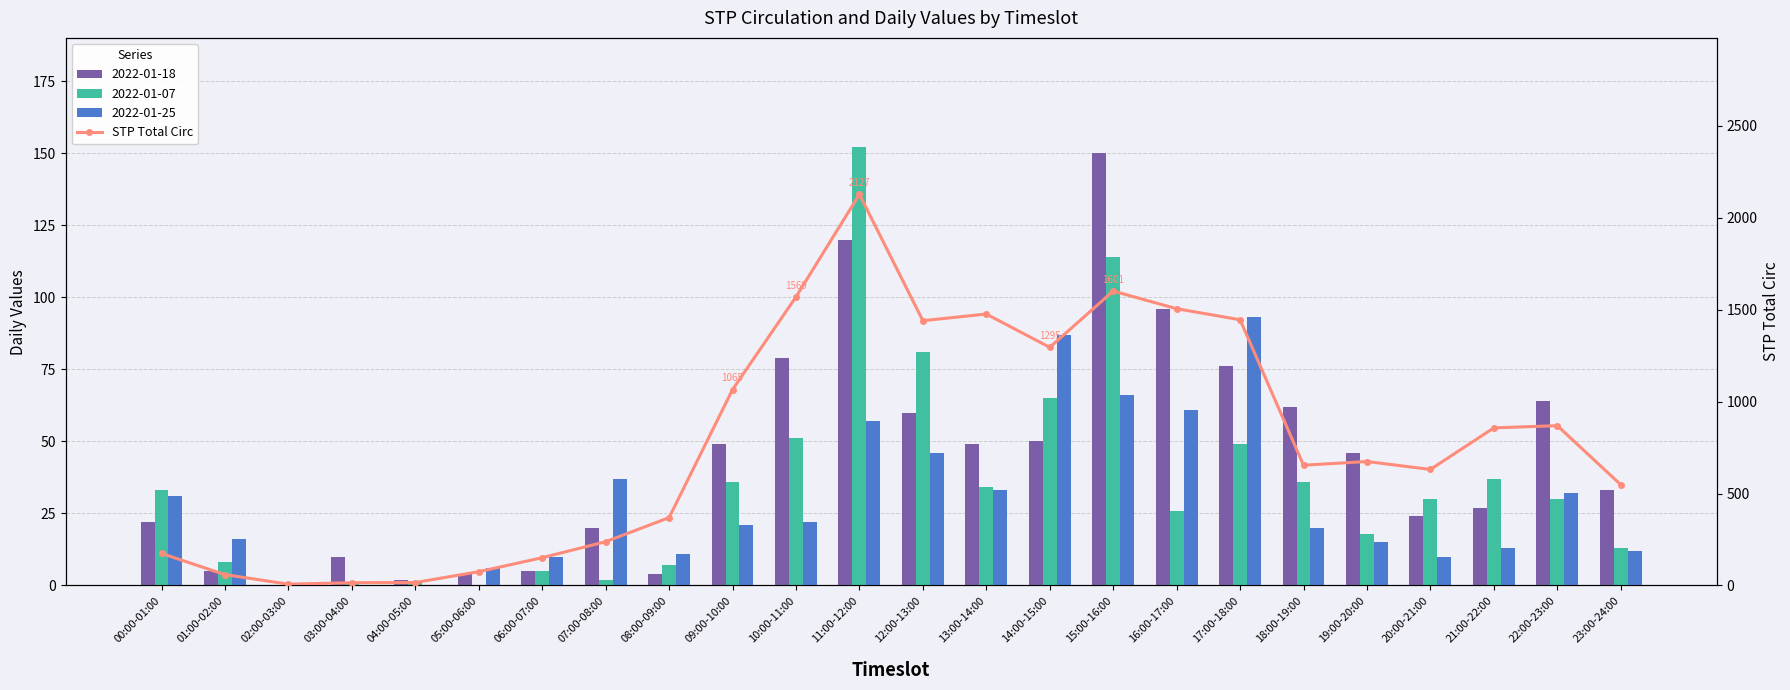

What is the value of the 13th bar from the left?

1440